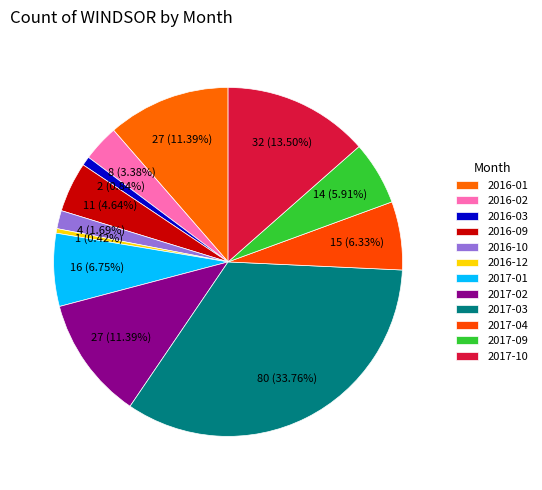

Combined, do 2016-02 and 2016-10 account for over 50%?

No